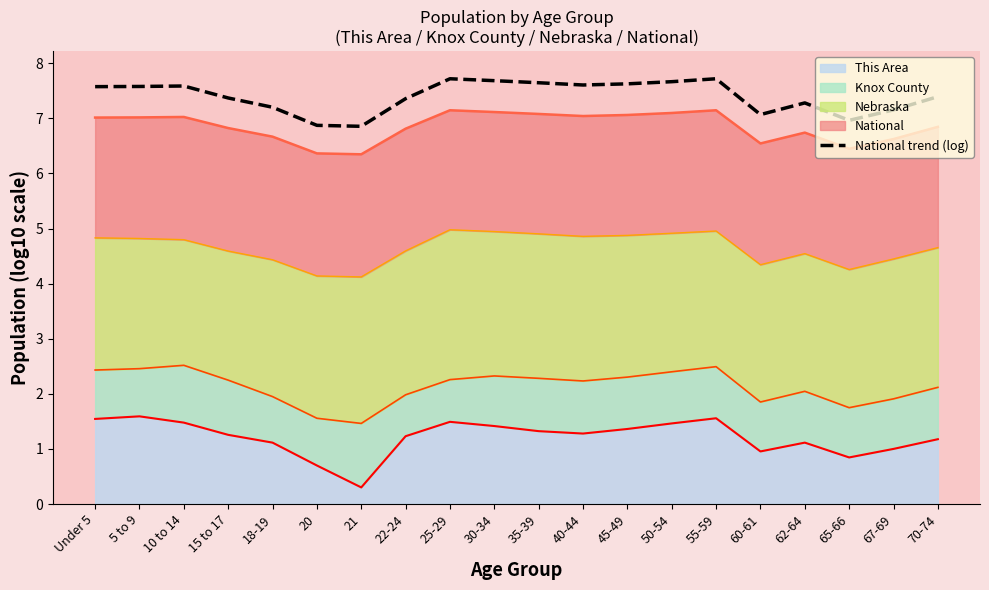

Reading left to right, extract all data points from this chart.

Under 5=7.6	5 to 9=7.6	10 to 14=7.6	15 to 17=7.4	18-19=7.2	20=6.9	21=6.9	22-24=7.4	25-29=7.7	30-34=7.7	35-39=7.6	40-44=7.6	45-49=7.6	50-54=7.7	55-59=7.7	60-61=7.1	62-64=7.3	65-66=7.0	67-69=7.2	70-74=7.4